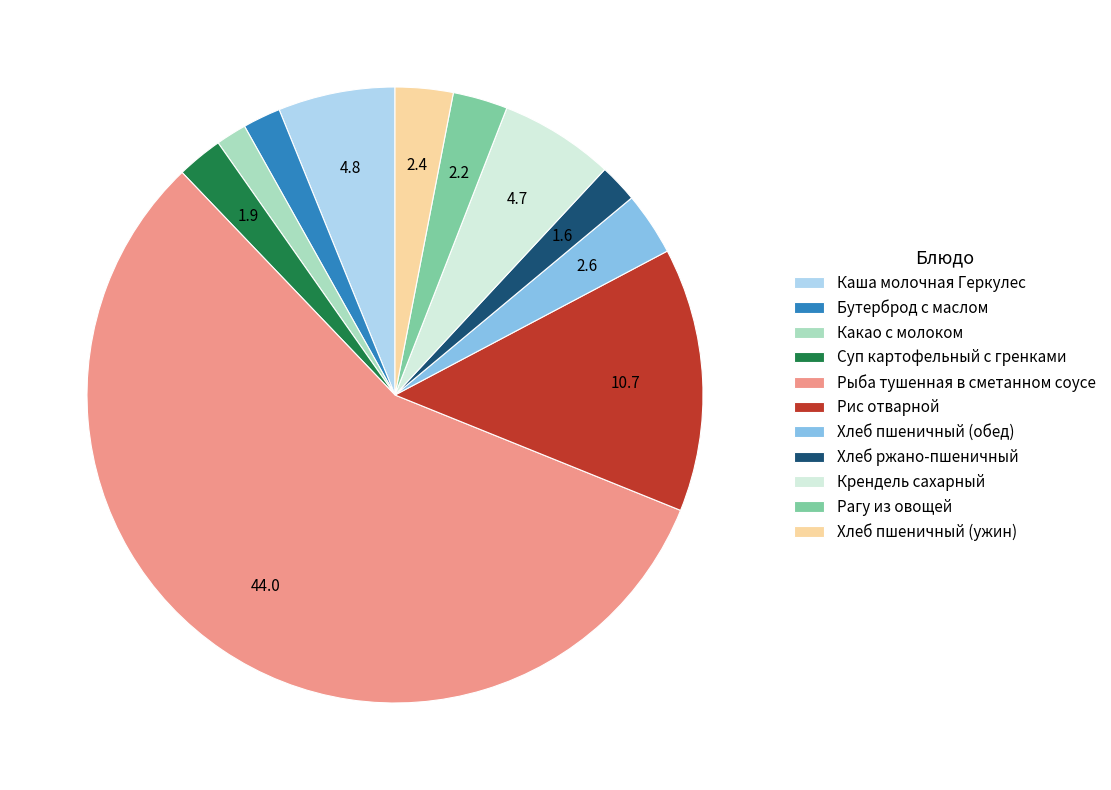

Count the number of slices in the pie.

11